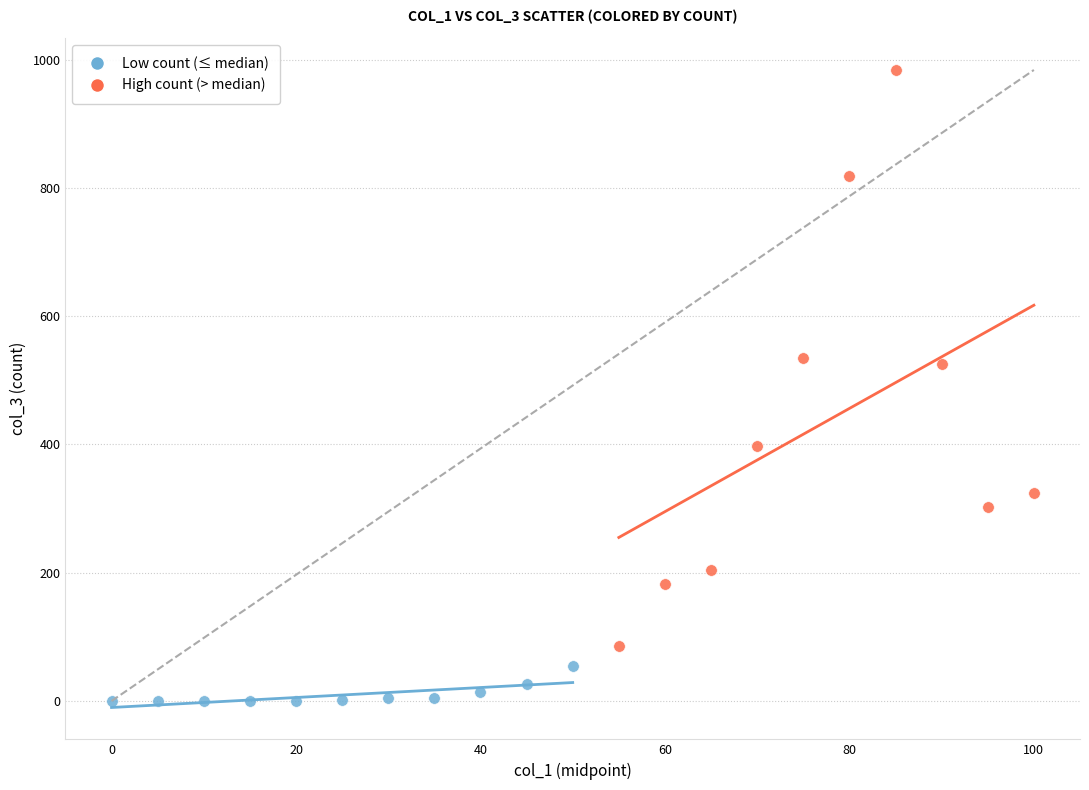

What are all the series names shown in the legend?

Low count (≤ median), High count (> median)